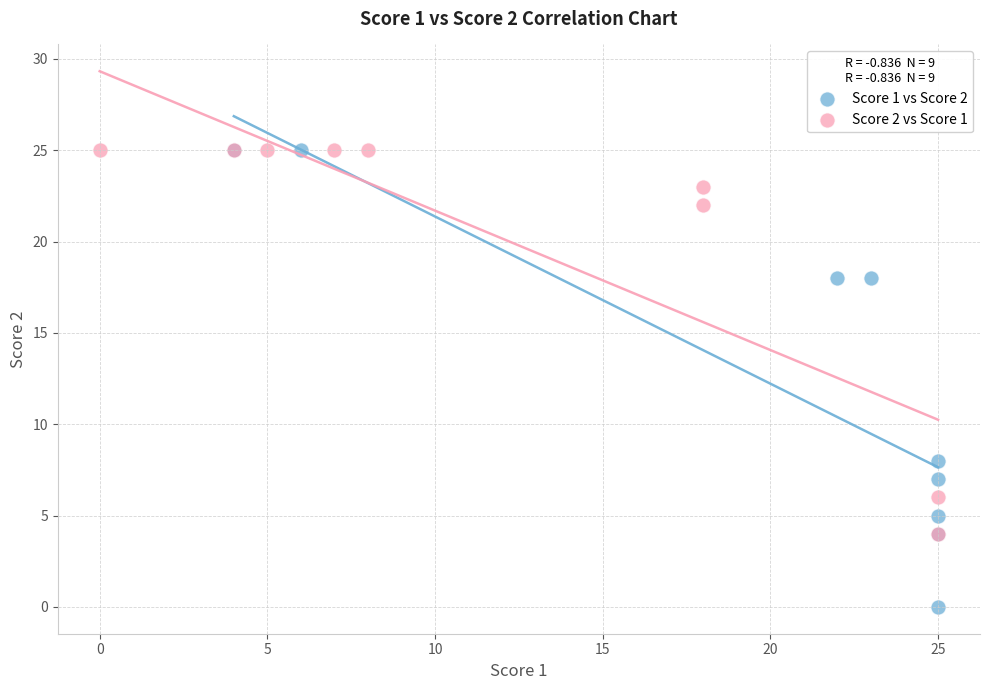

What are all the series names shown in the legend?

Score 1 vs Score 2, Score 2 vs Score 1